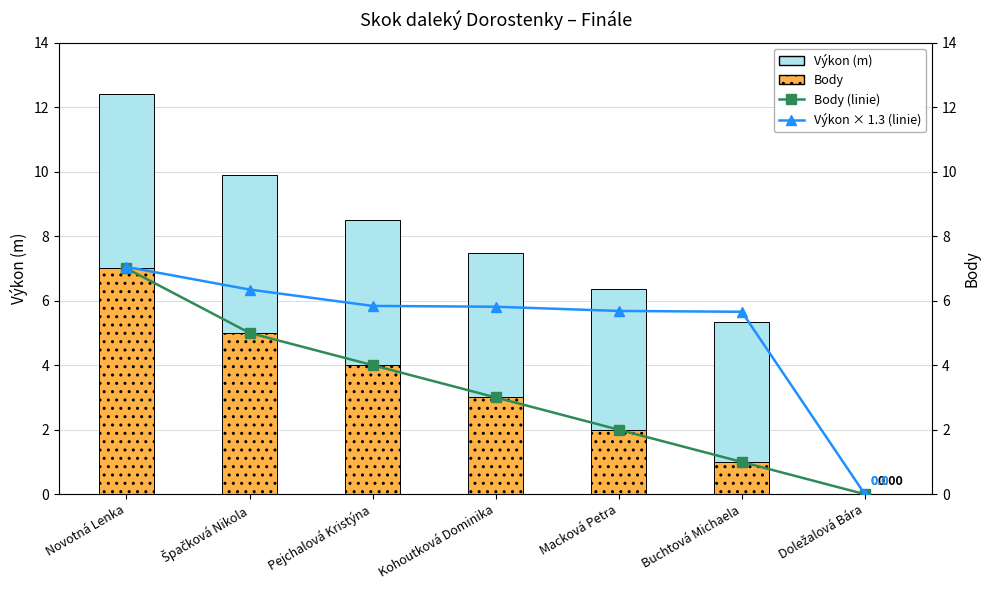

Is it true that Výkon (m) equals 2.5 at Doležalová Bára?

False